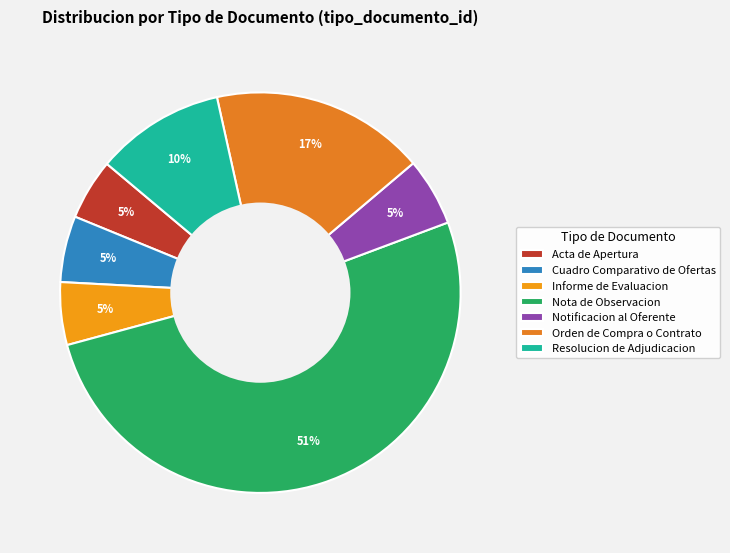

The Orden de Compra o Contrato slice represents 28% of the pie. True or false?

False